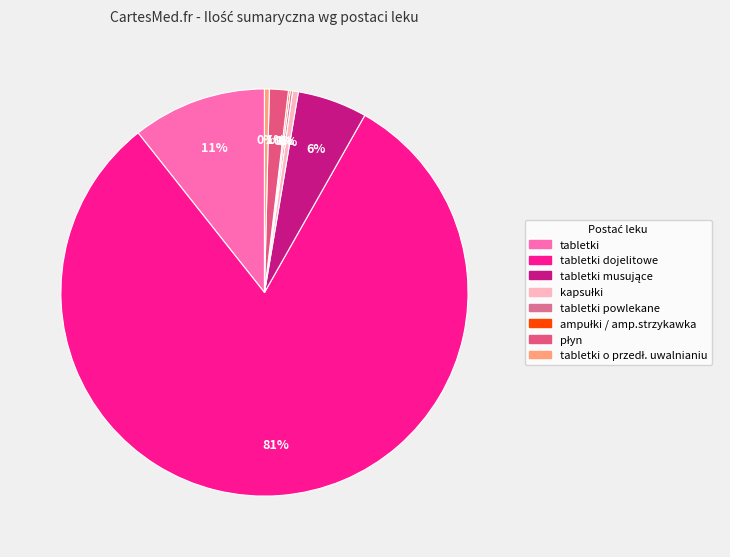

Which category accounts for the majority?

tabletki dojelitowe